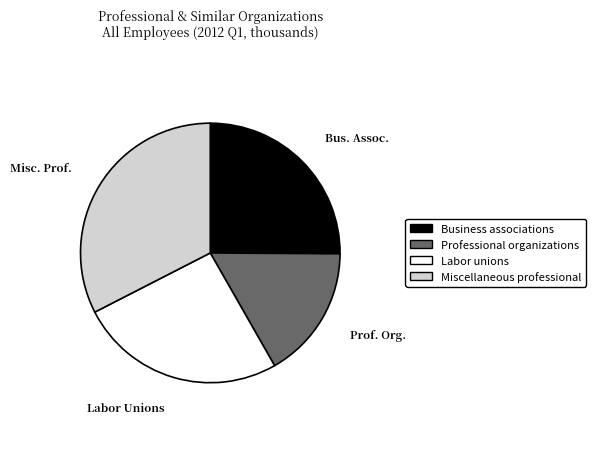

Does any single category account for the majority?

No